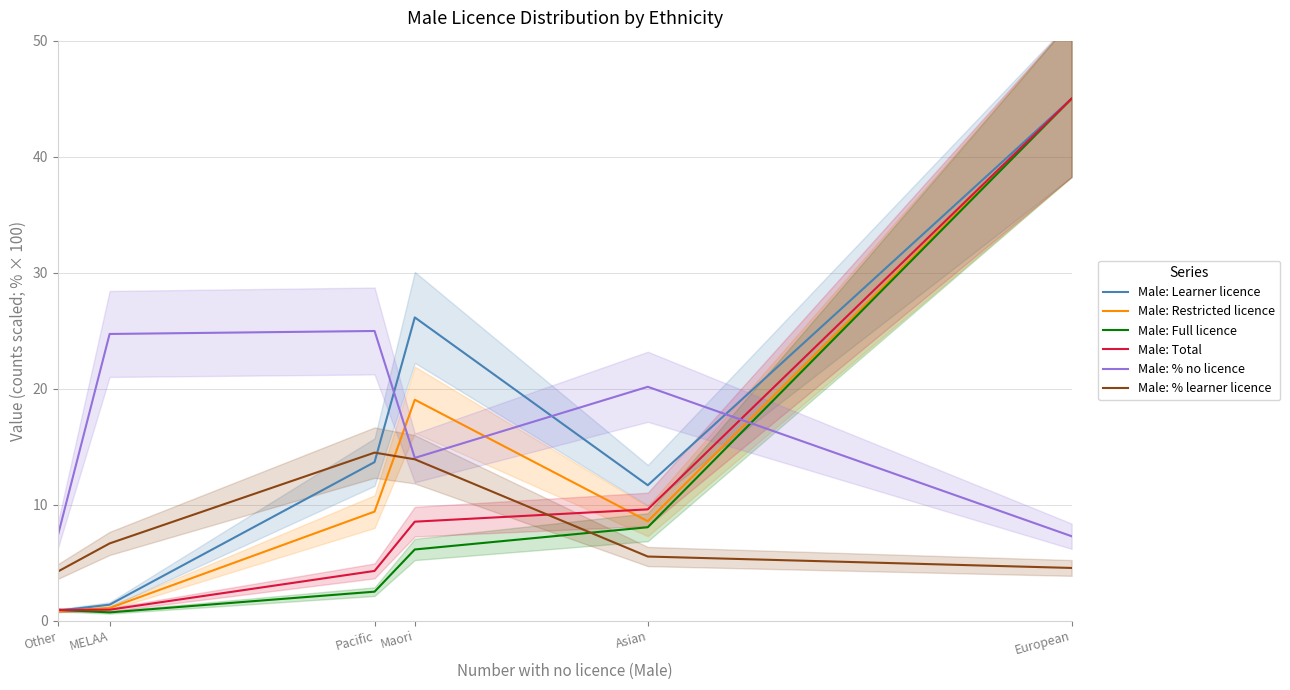

Reading right to left, extract all data points from this chart.

Male: Learner licence: European=45.0	Asian=11.7	Maori=26.1	Pacific=13.7	MELAA=1.4	Other=0.8
Male: Restricted licence: European=45.0	Asian=8.6	Maori=19.0	Pacific=9.4	MELAA=1.1	Other=0.8
Male: Full licence: European=45.0	Asian=8.0	Maori=6.1	Pacific=2.5	MELAA=0.7	Other=0.9
Male: Total: European=45.0	Asian=9.6	Maori=8.5	Pacific=4.3	MELAA=0.9	Other=0.9
Male: % no licence: European=7.3	Asian=20.2	Maori=14.0	Pacific=25.0	MELAA=24.7	Other=7.3
Male: % learner licence: European=4.5	Asian=5.5	Maori=13.9	Pacific=14.5	MELAA=6.6	Other=4.2